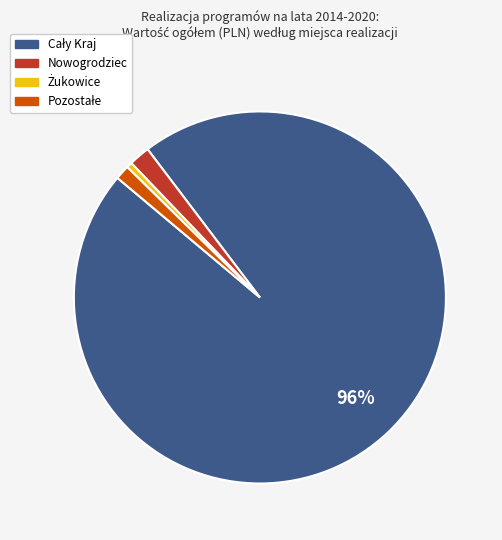

Is there a majority slice in this chart?

Yes